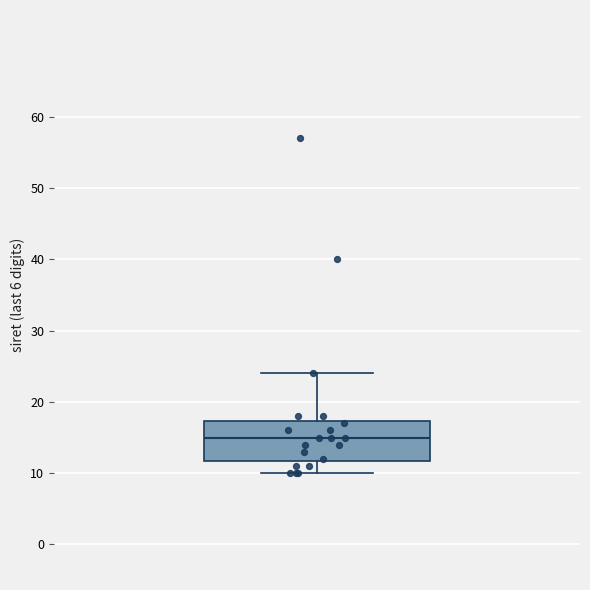

Transcribe this box plot: give where the median line is, the range the box spans, and where the two whiskers end, as read against the y-axis. The values are not printed on the chart, so give them approximately, as read against the axis.

median 15, box 12 to 17, whiskers 10 to 24